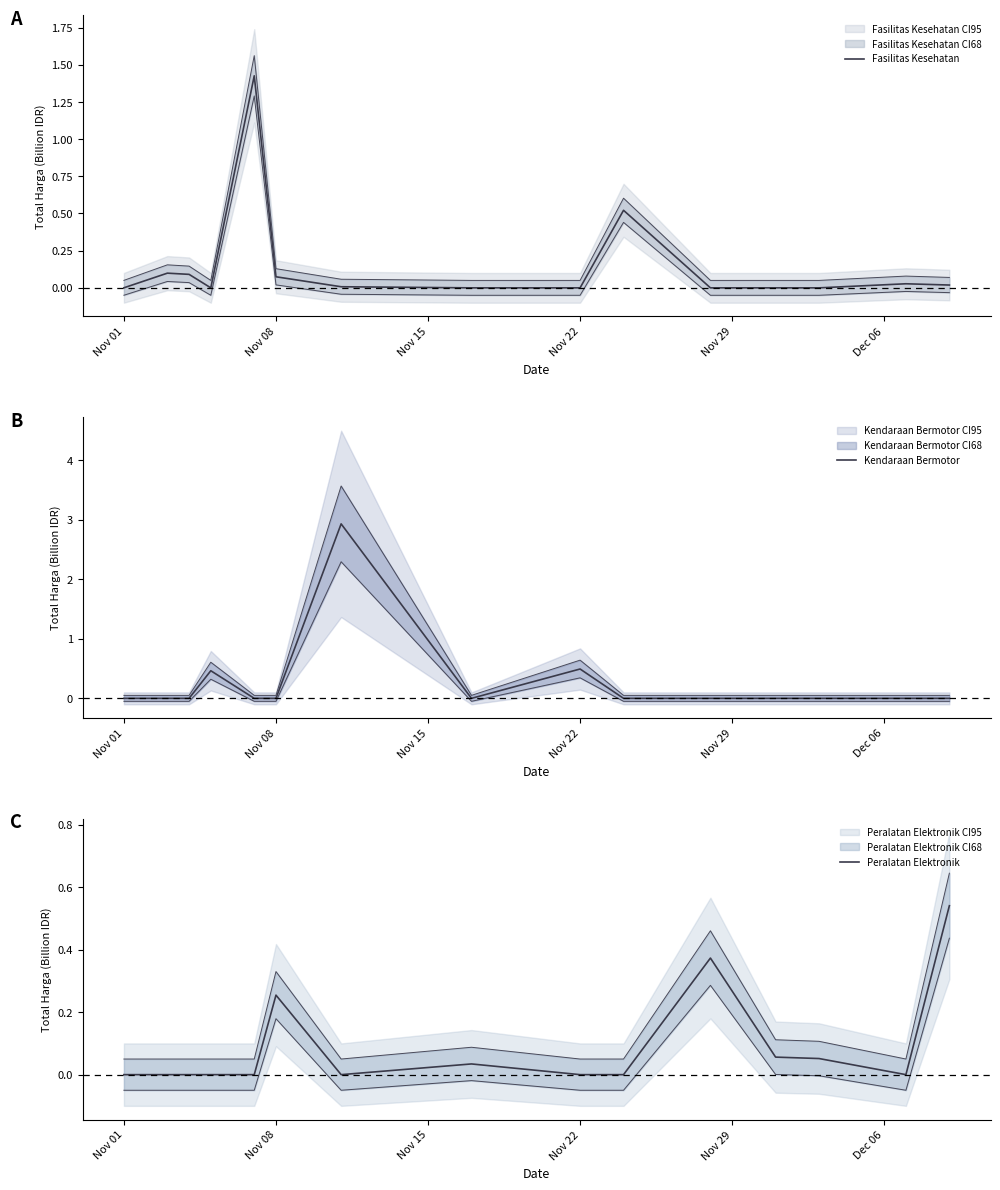

What is the difference between the maximum and second lowest values in the Fasilitas Kesehatan series?

1.4